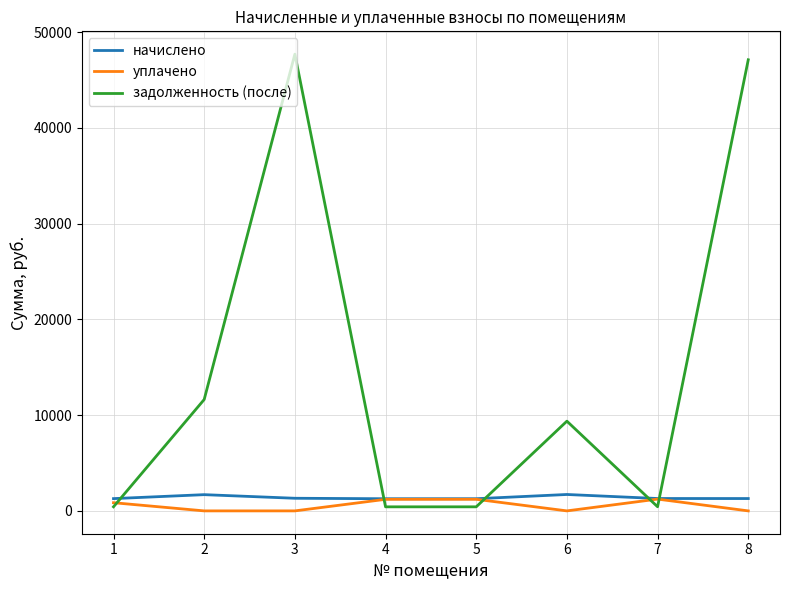

Which label corresponds to the largest value in the chart?

3